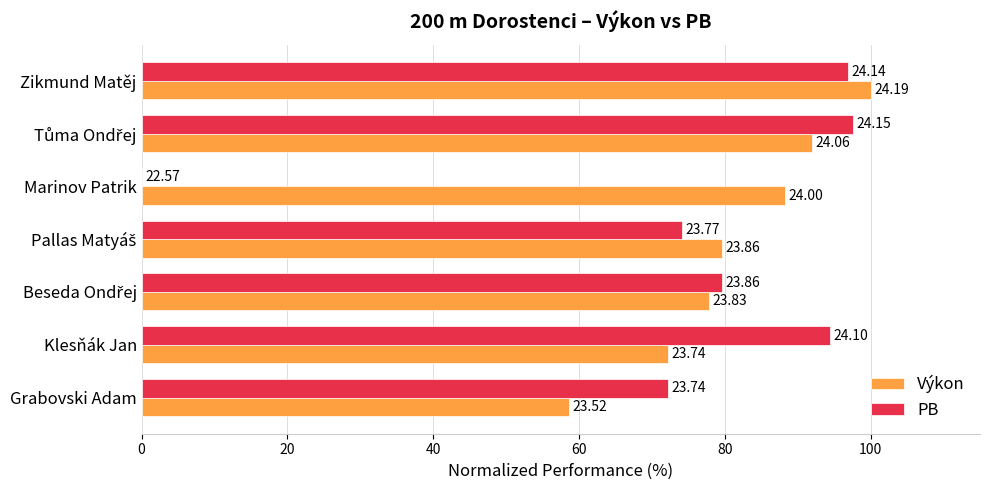

What are all the series names shown in the legend?

Výkon, PB